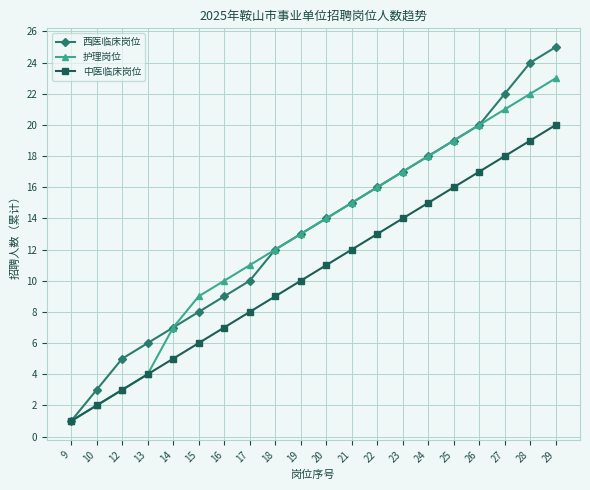

List the series in order of their peak value, highest first.

西医临床岗位, 护理岗位, 中医临床岗位